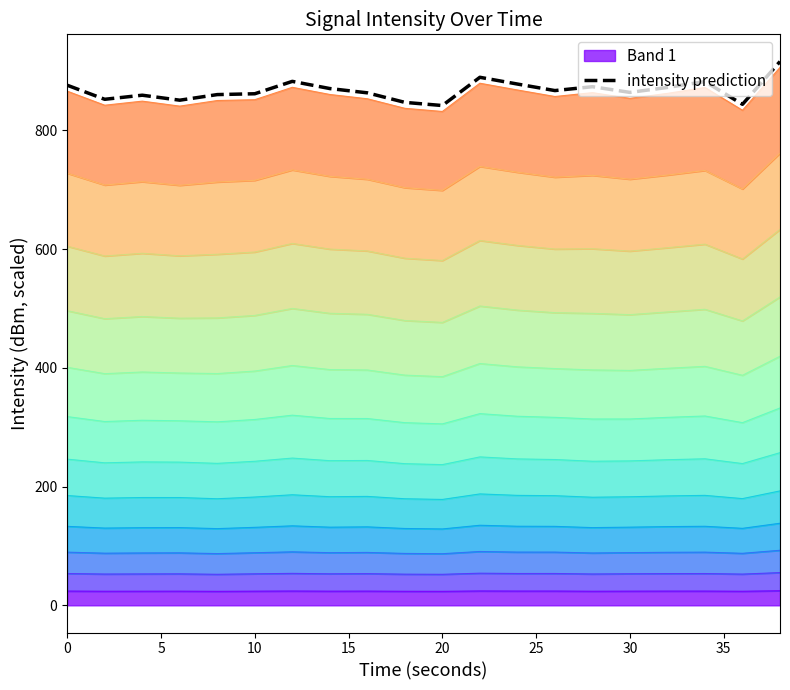

True or false: there are more than 1 points higher than both neighbors.

True